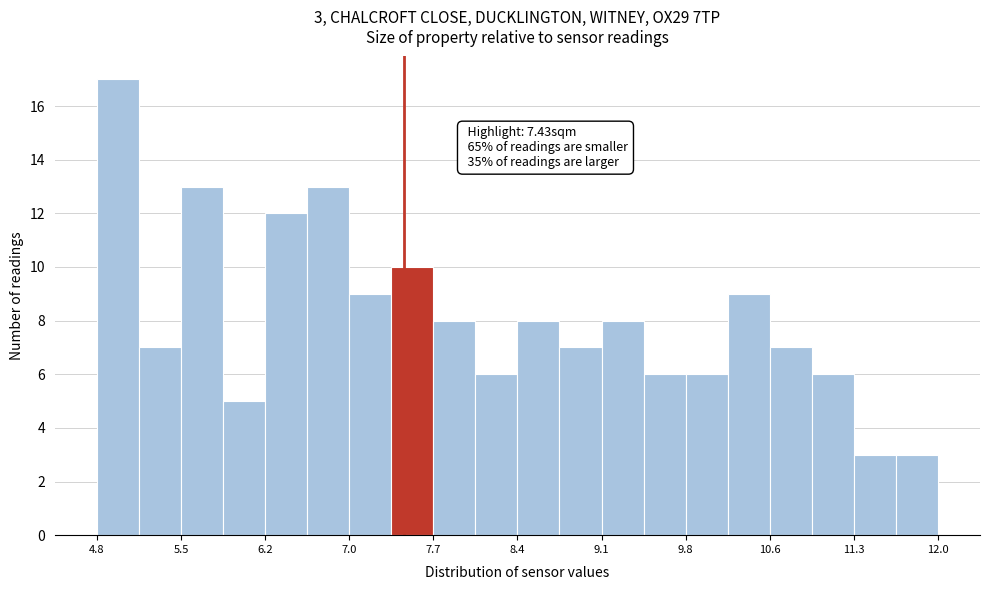

Around what value on the x-axis is the tallest bar? Give the approximate position of its centre, as read against the axis.

5.0